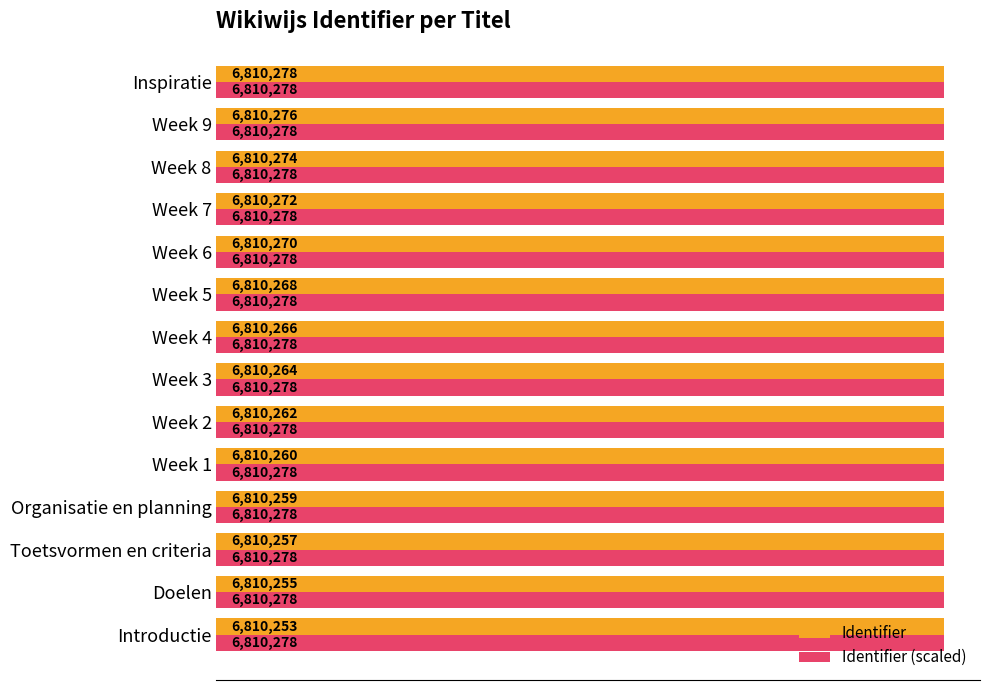

Rank the categories by Identifier value from highest to lowest.

Inspiratie, Week 9, Week 8, Week 7, Week 6, Week 5, Week 4, Week 3, Week 2, Week 1, Organisatie en planning, Toetsvormen en criteria, Doelen, Introductie